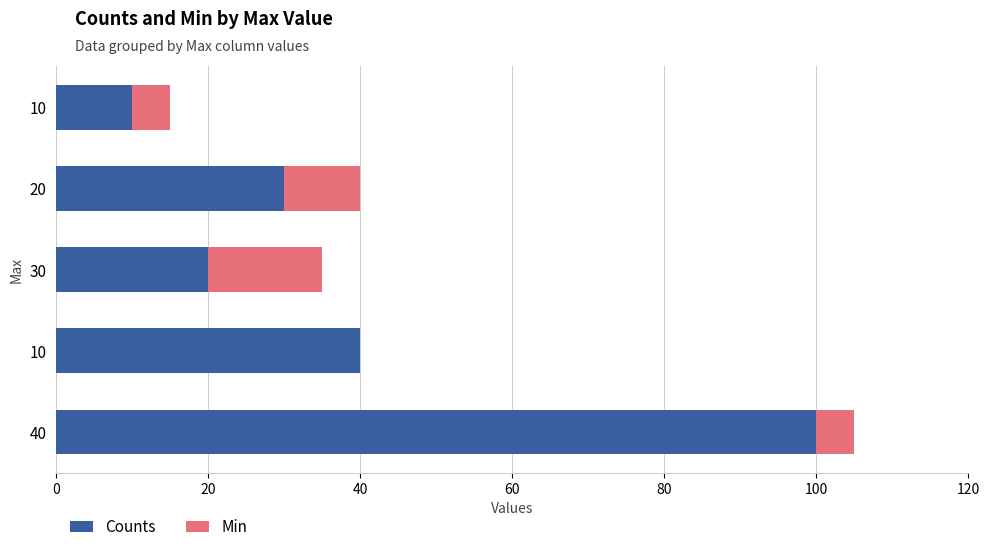

What are all the series names shown in the legend?

Counts, Min